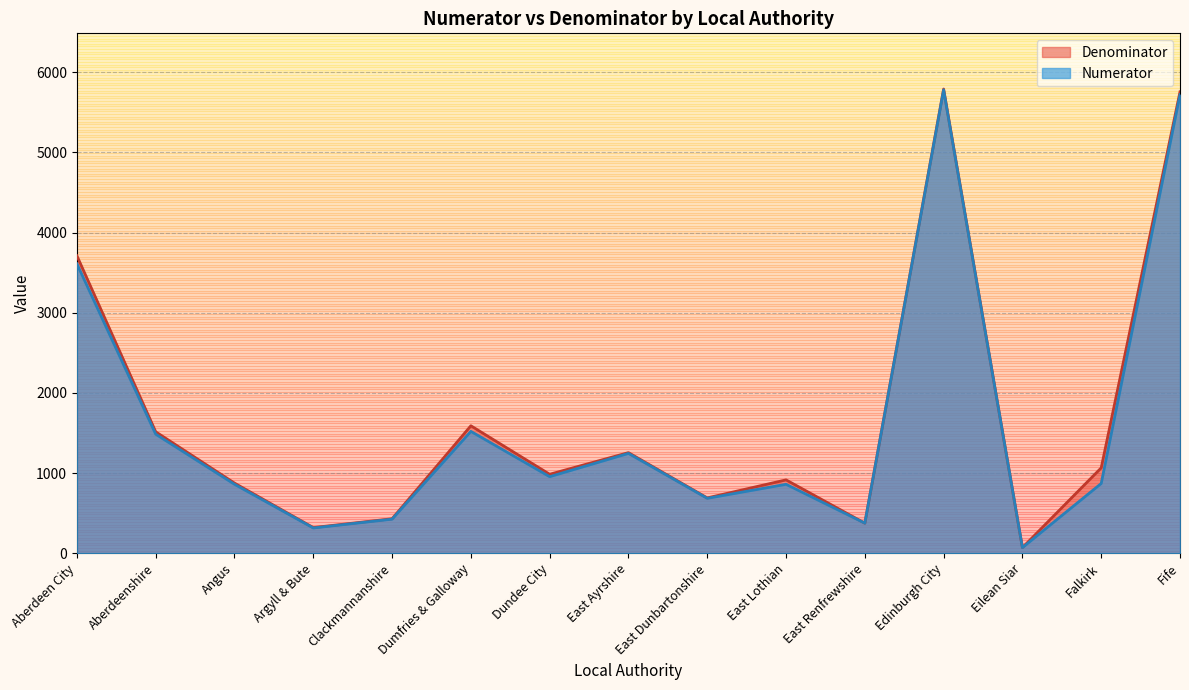

Where is the first local minimum for Denominator?

Argyll & Bute